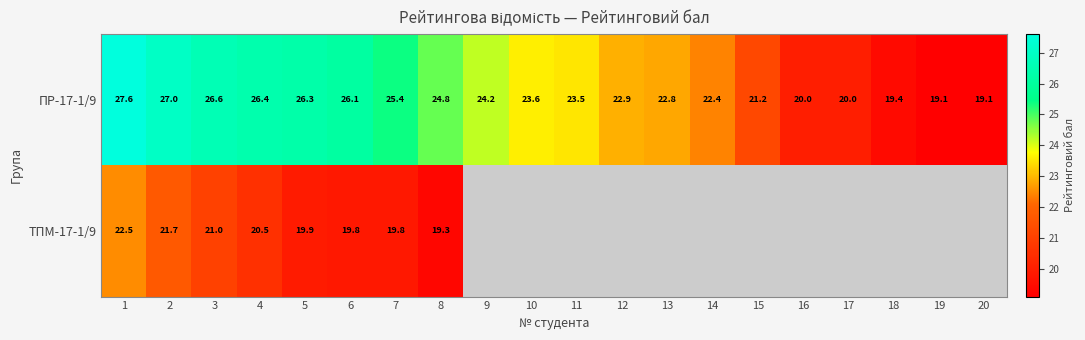

What is the sum of all ПР-17-1/9 values?

468.4